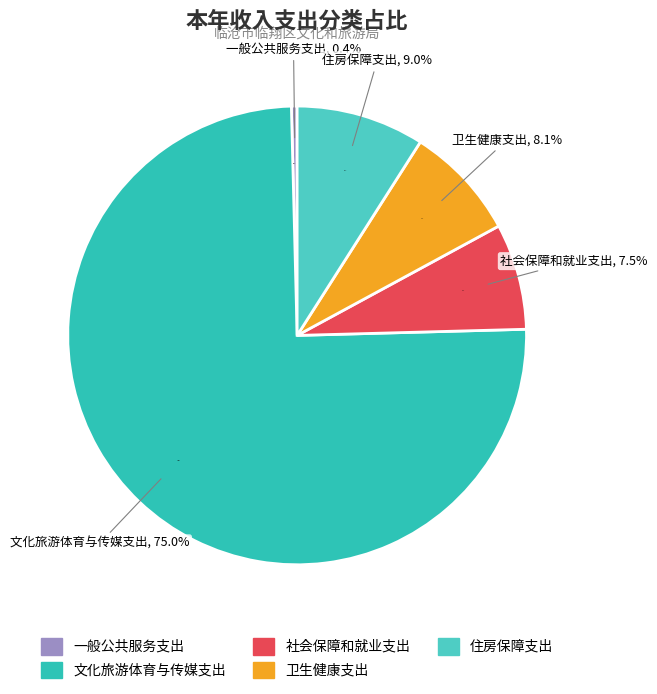

To the nearest percent, what percentage of the pie is 住房保障支出?

9%